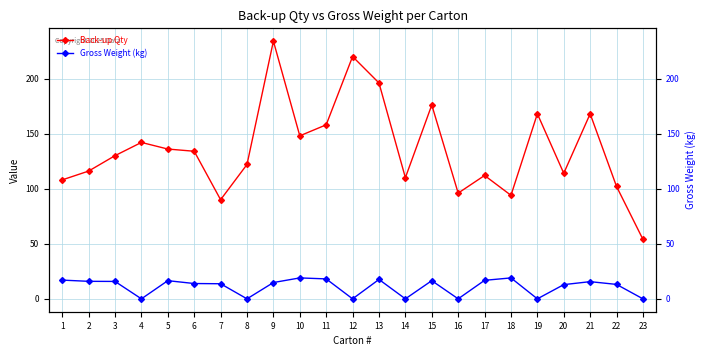

Rank the series at 14 from highest to lowest value.

Back-up Qty, Gross Weight (kg)